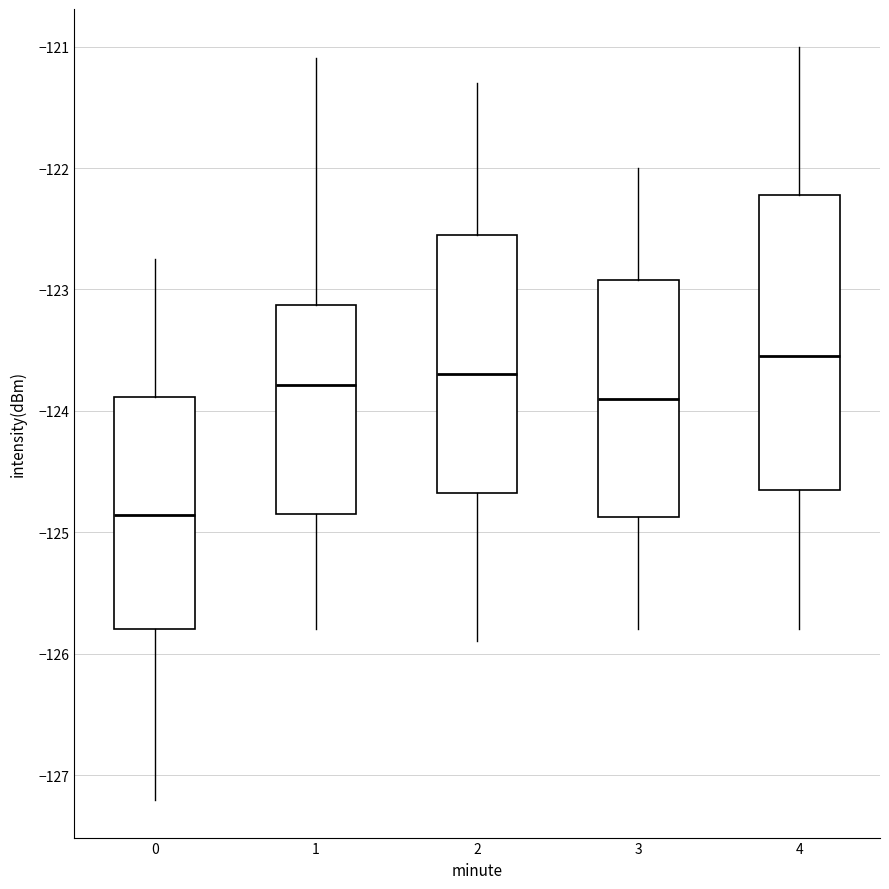

Which box's median line is the lowest?

0